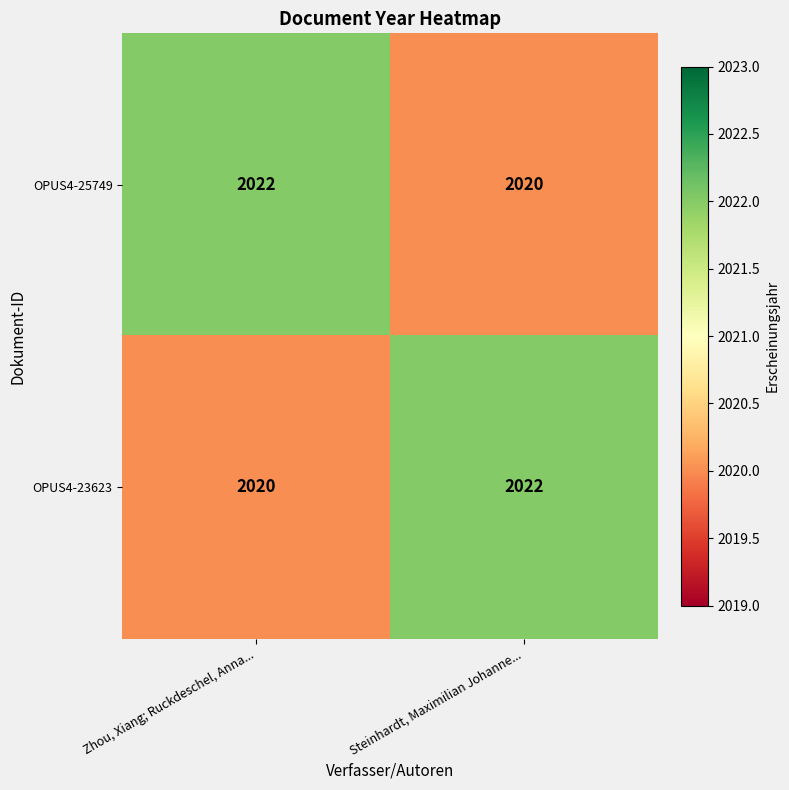

The OPUS4-23623 series shows 2022 at Steinhardt, Maximilian Johanne.... True or false?

True